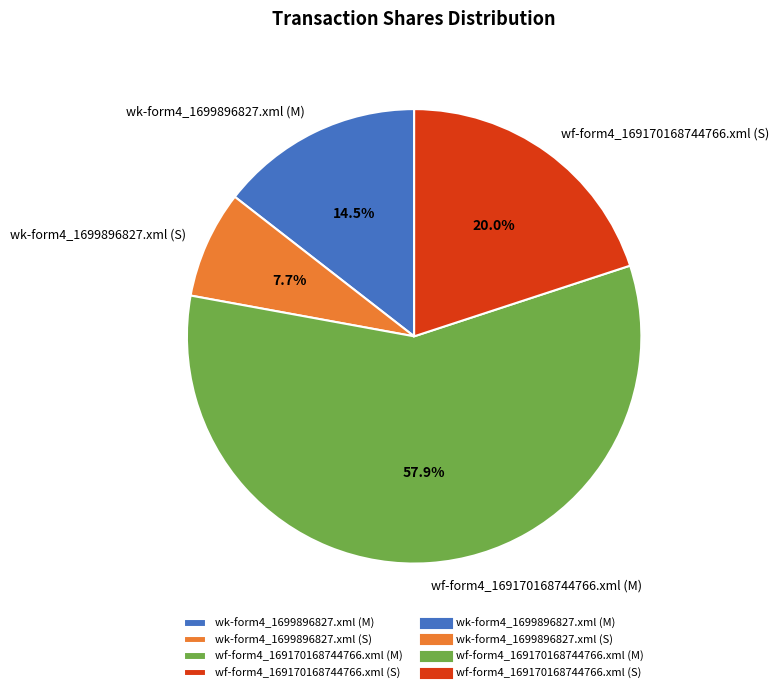

Which slice is the smallest?

wk-form4_1699896827.xml (S)